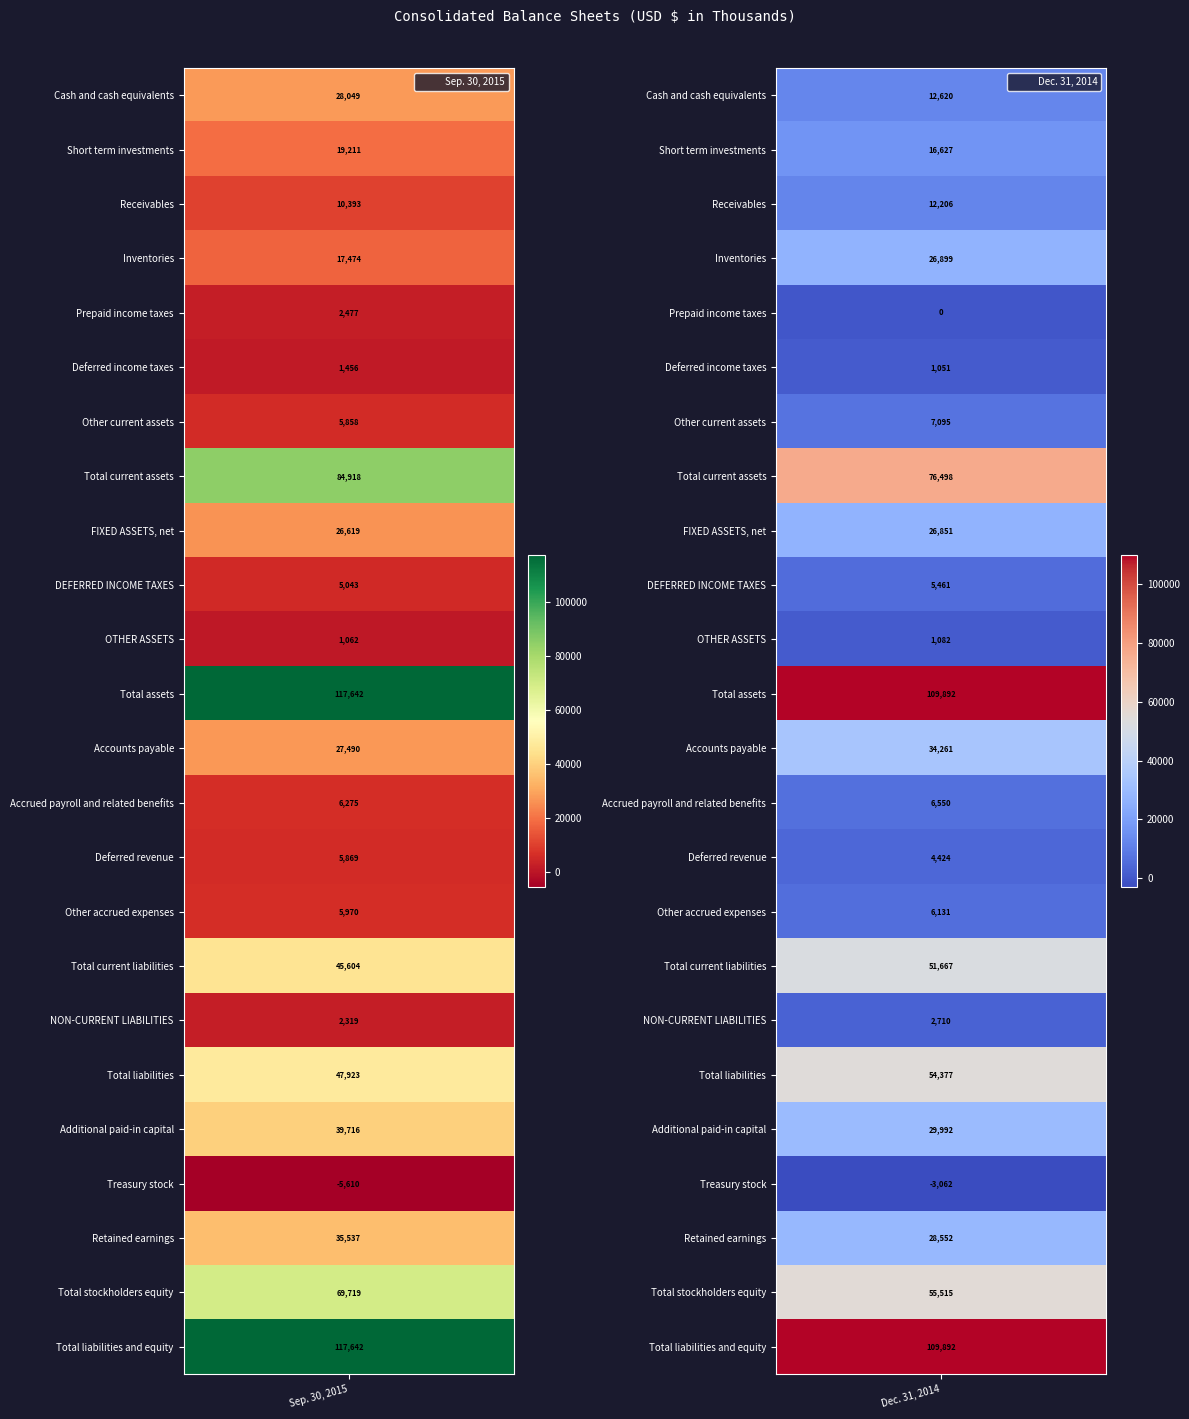

Rank the series at 20 from lowest to highest value.

Sep. 30, 2015, Dec. 31, 2014